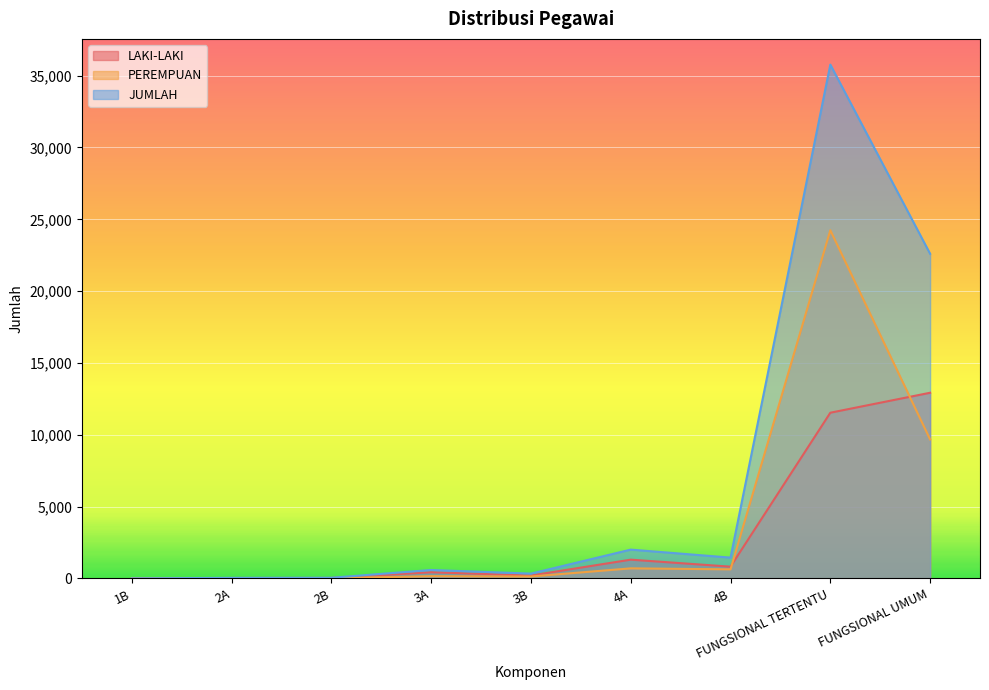

In JUMLAH, how many points are lower than both neighbors (excluding endpoints)?

2